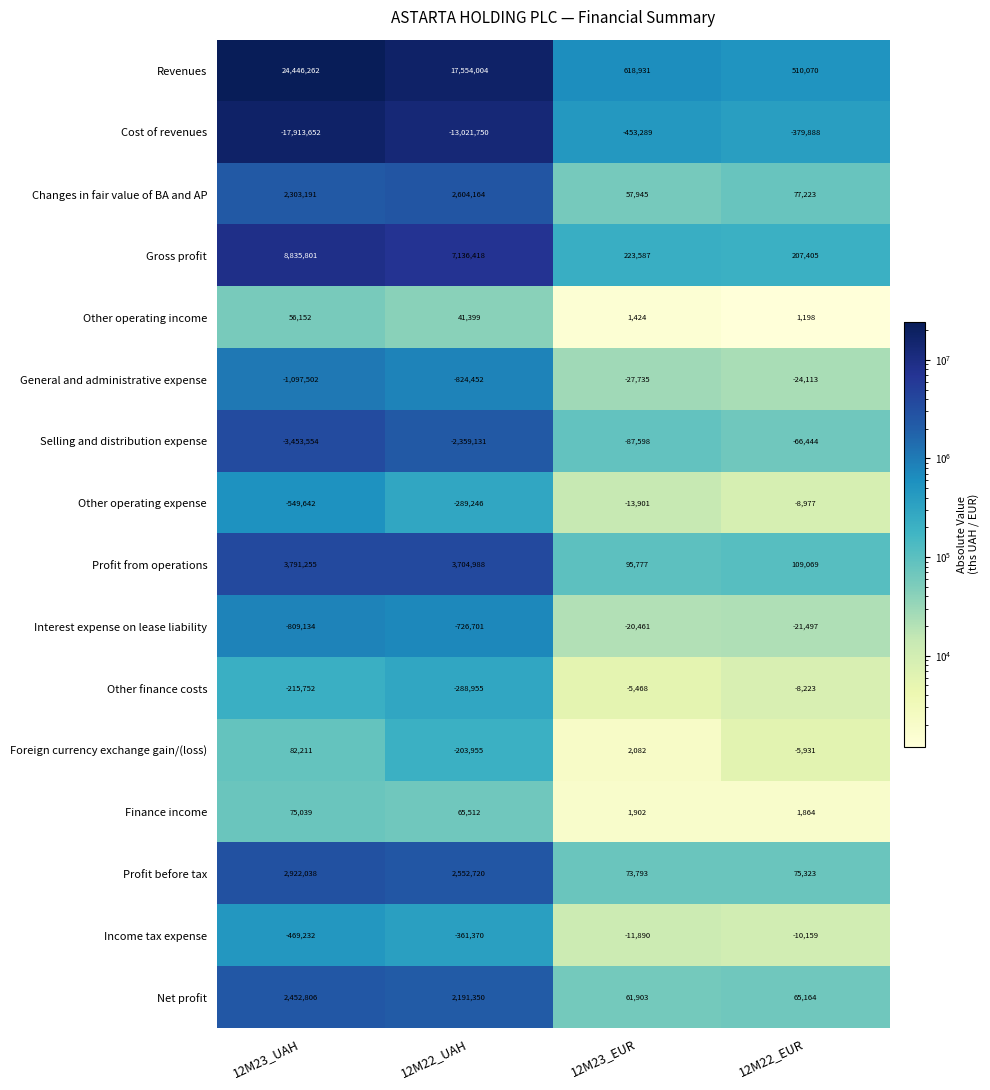

The value of Cost of revenues at 12M22_UAH is -13021750. True or false?

True